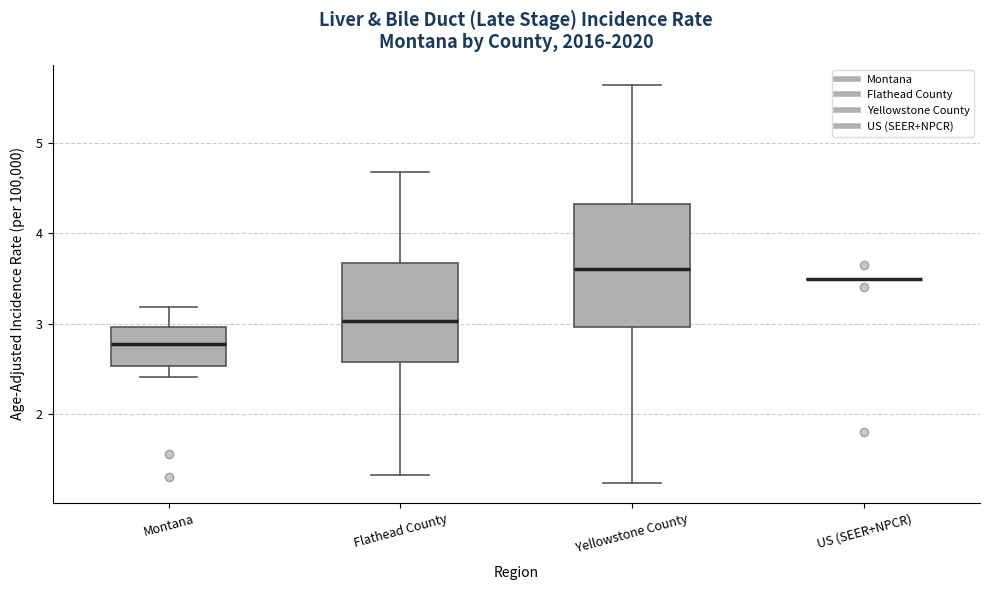

Reading left to right, transcribe this box plot: for each box, give where its median line is, the range the box spans, and where its two whiskers end, as read against the y-axis. The values are not printed on the chart, so give them approximately, as read against the axis.

Montana: median 2.8, box 2.5 to 3.0, whiskers 2.4 to 3.2
Flathead County: median 3.0, box 2.6 to 3.7, whiskers 1.3 to 4.7
Yellowstone County: median 3.6, box 3.0 to 4.3, whiskers 1.2 to 5.6
US (SEER+NPCR): box collapsed to a line at 3.5, whiskers 3.5 to 3.5